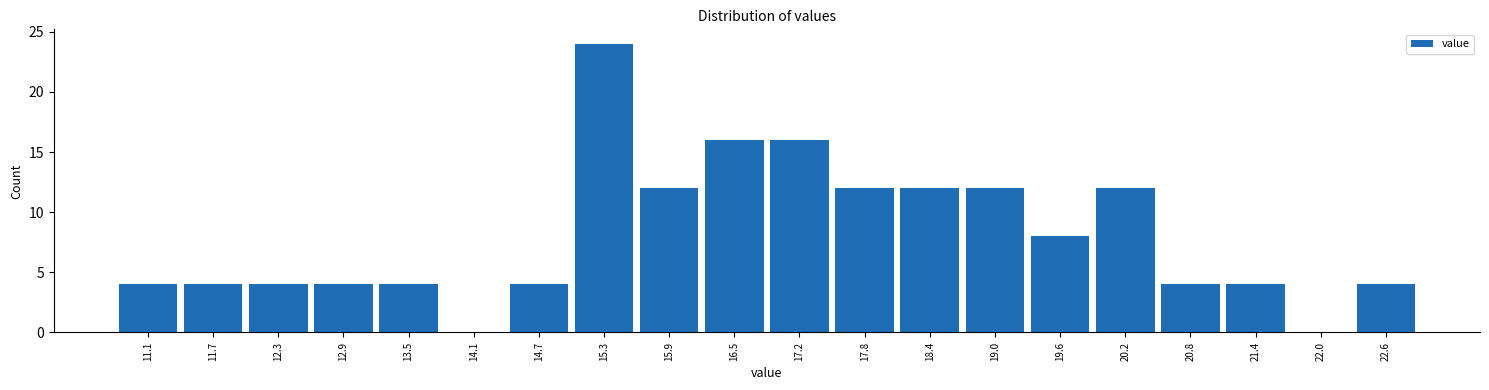

What is the height of the bar covering 22.3 to 22.9 on the x-axis? Neither the bar edges nor the heights are printed on the chart, so give them approximately, as read against the axes.

4